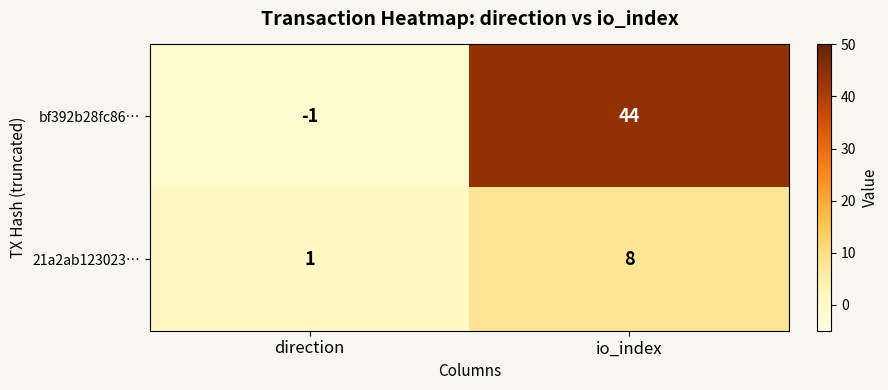

Count the number of categories in the chart.

2